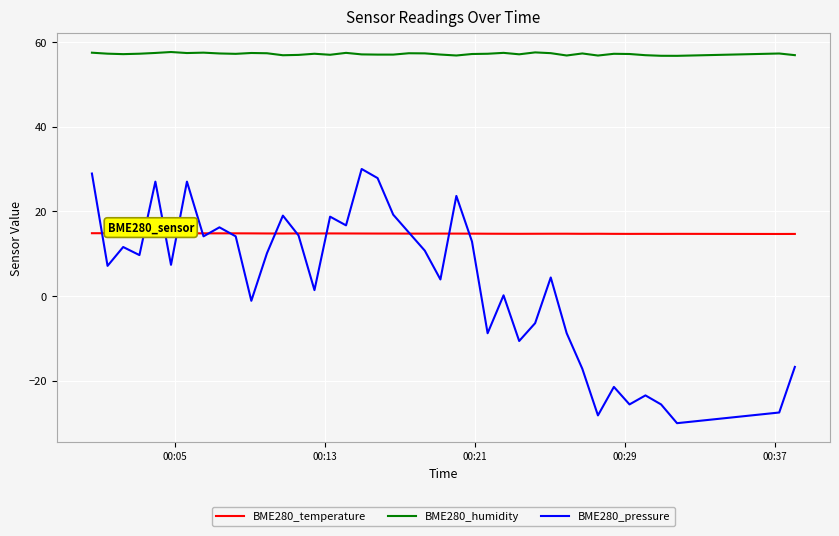

Which series has the largest range (max minus min)?

BME280_pressure